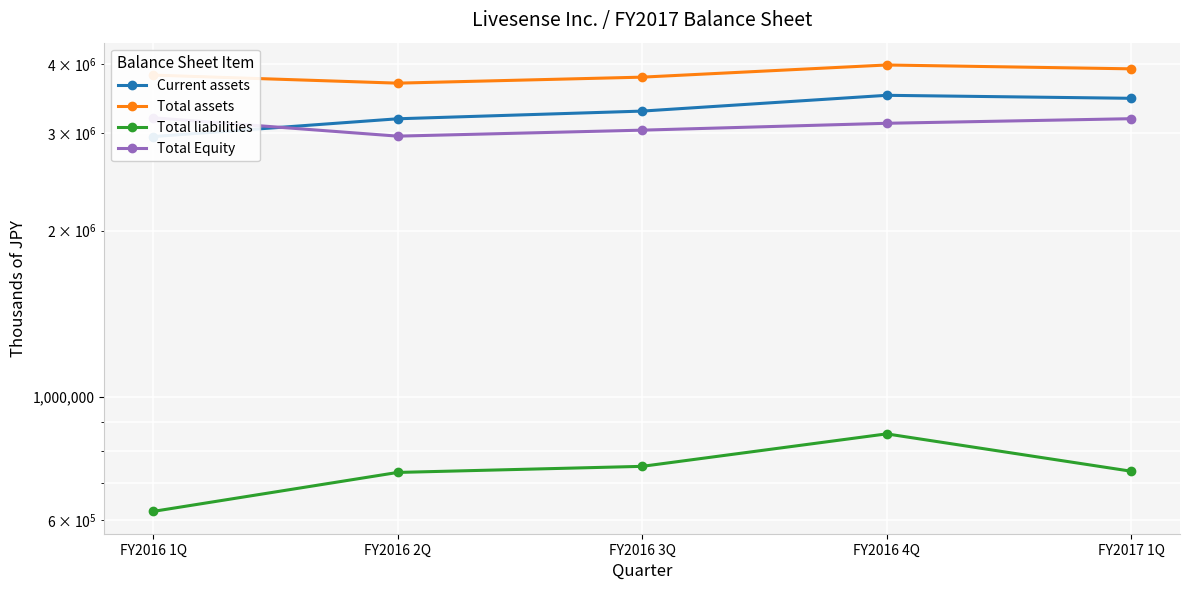

In Total assets, how many points are higher than both neighbors (excluding endpoints)?

1